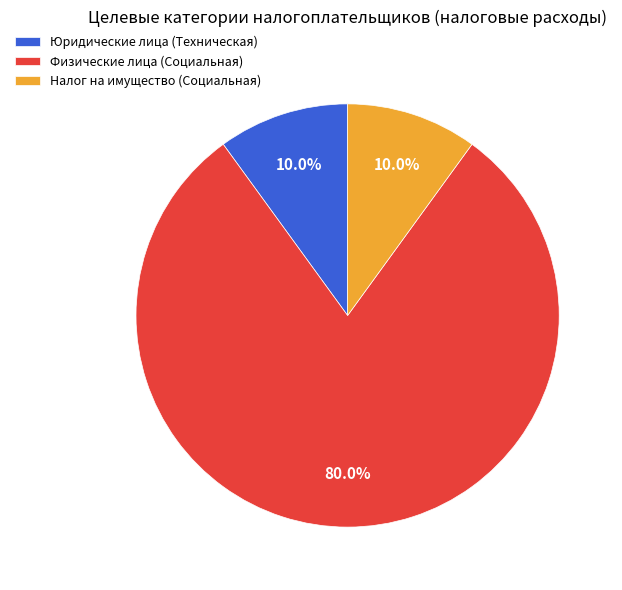

Which category has the biggest portion of the pie?

Физические лица (Социальная)